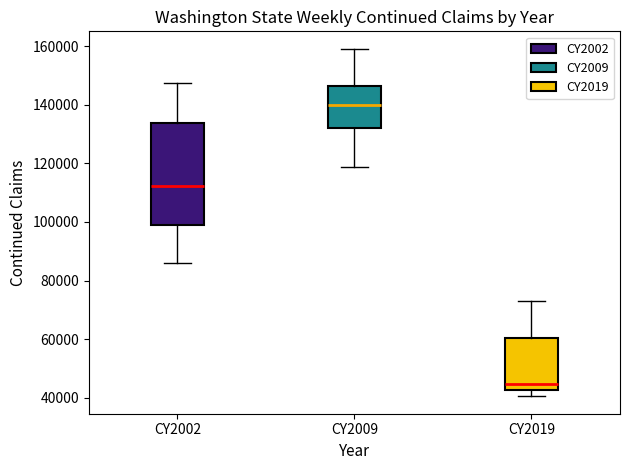

Which box's median line is the lowest?

CY2019